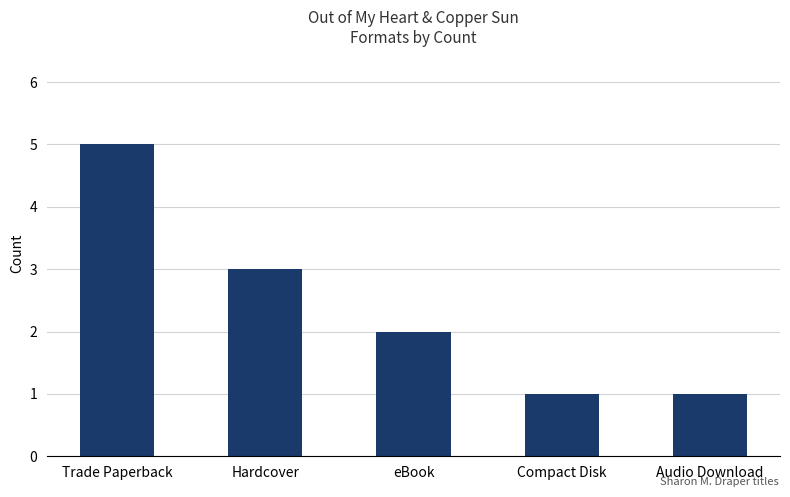

Does the chart contain any negative values?

No